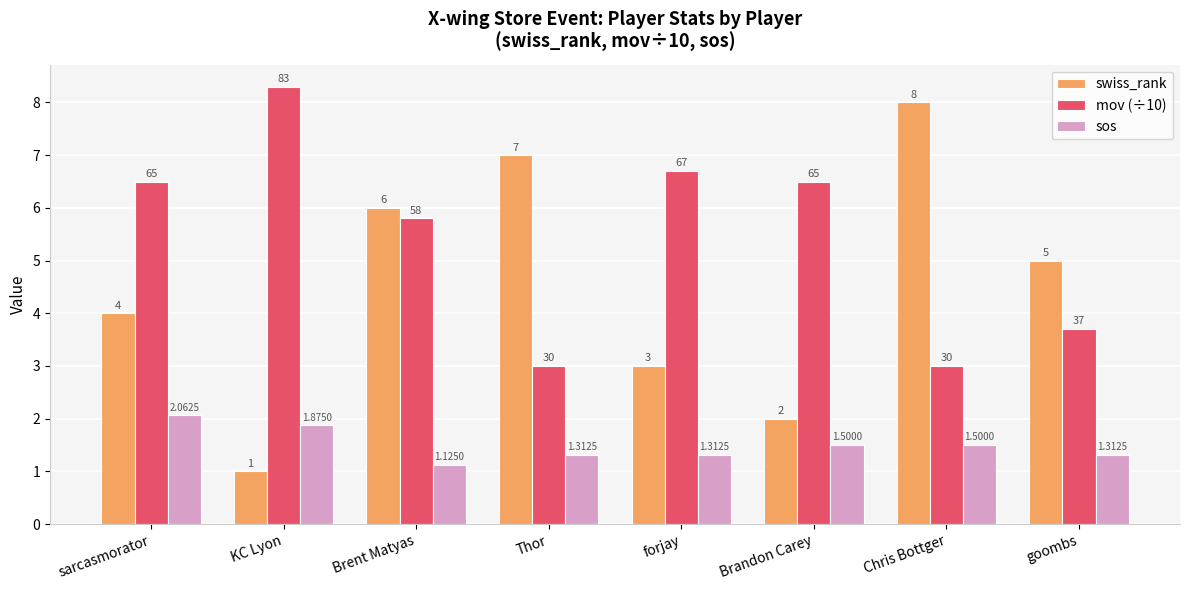

What position from the right is KC Lyon?

7